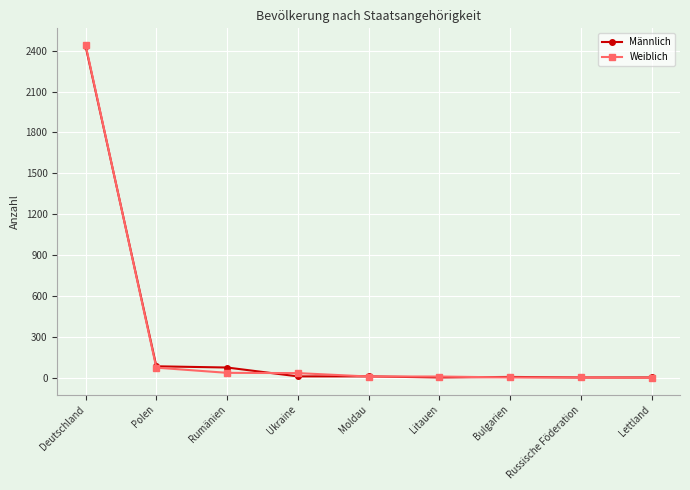

True or false: Männlich has more than 0 points higher than both neighbors.

True